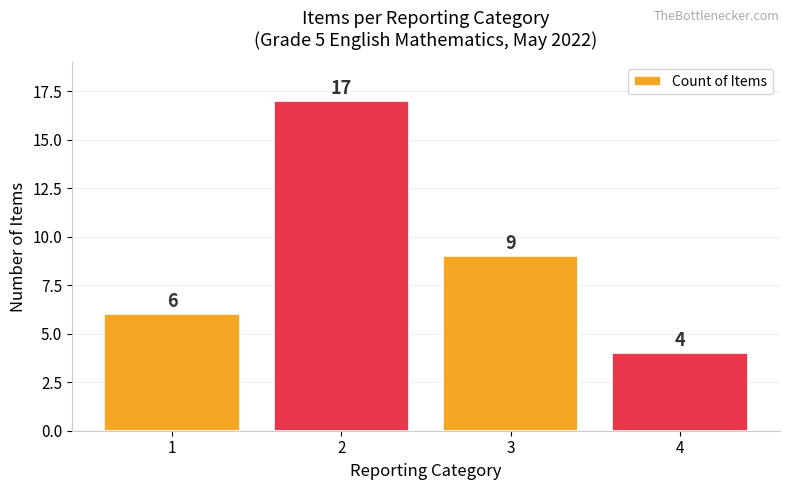

The chart shows a value of 15 at 3. True or false?

False